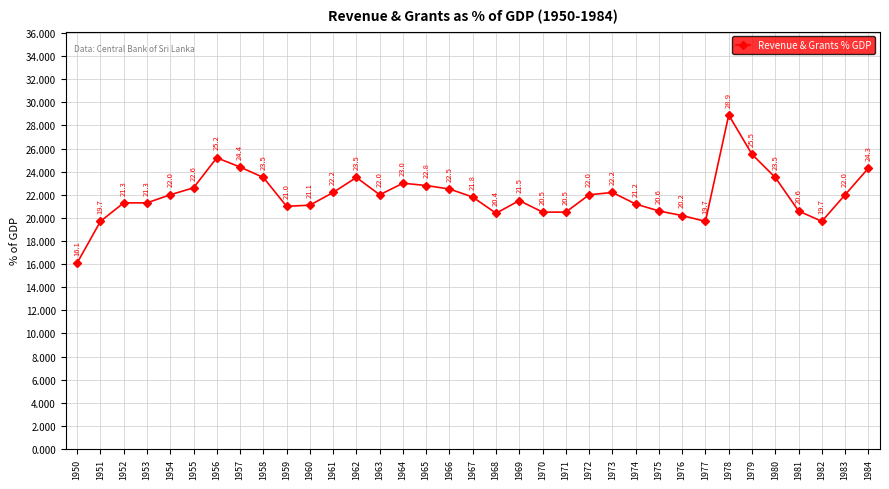

True or false: the data has more than 2 interior local peaks.

True